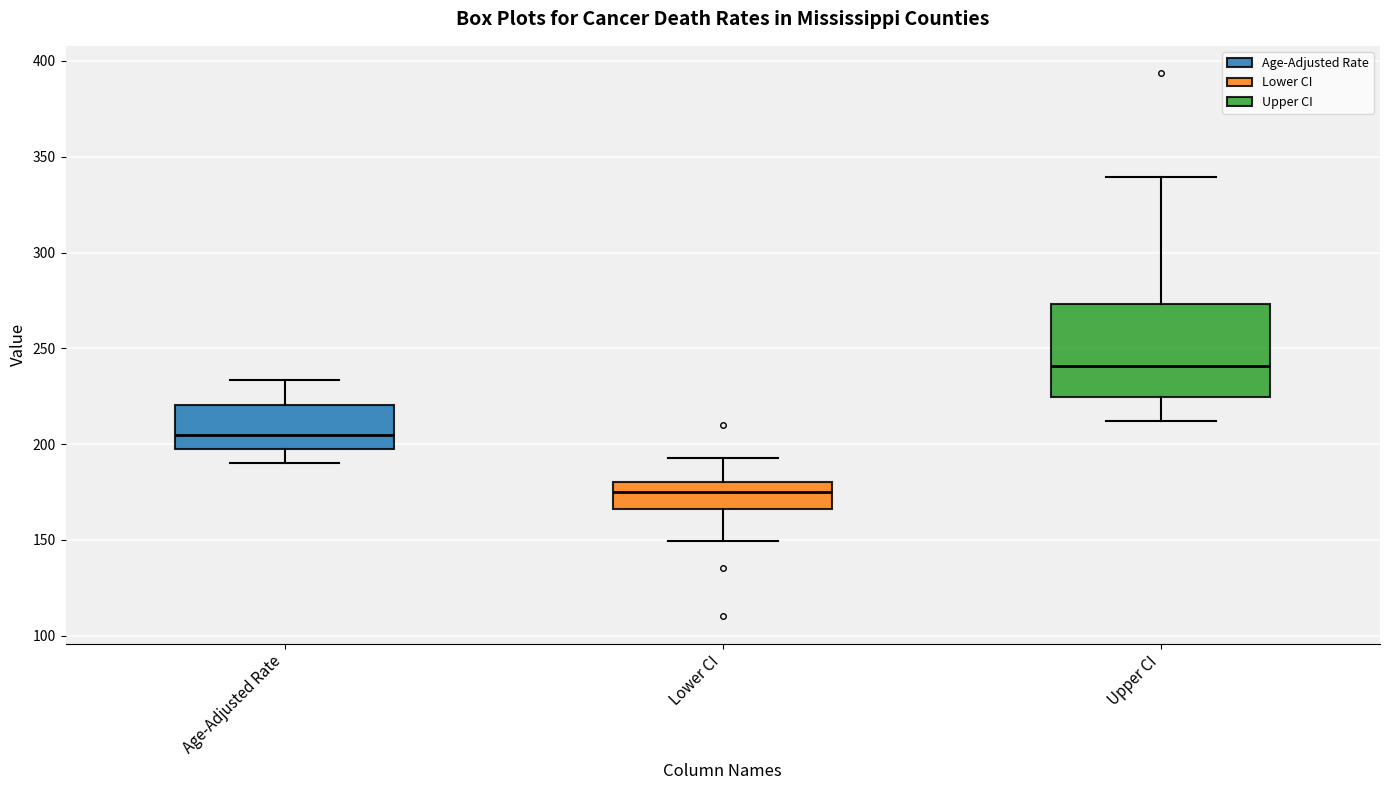

Comparing the boxes themselves (not the whiskers), which one is the tallest?

Upper CI